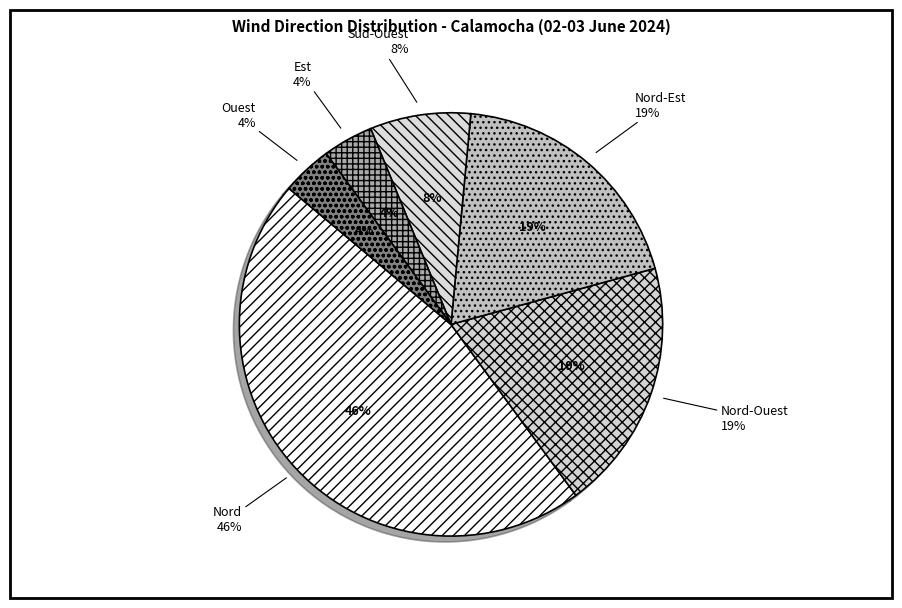

Which category has the smallest portion of the pie?

Est